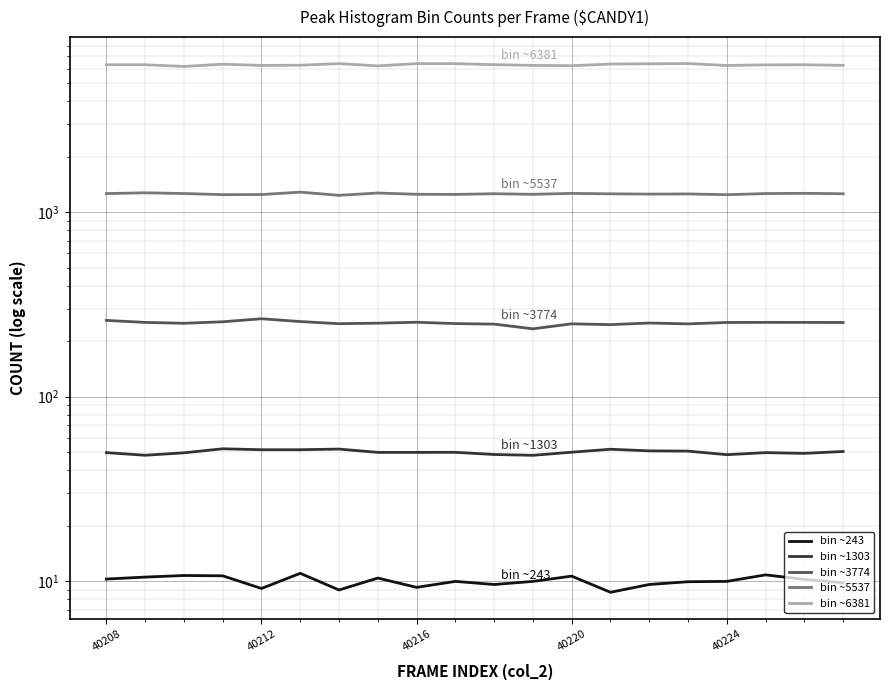

True or false: bin ~243 and bin ~6381 cross at least once.

False